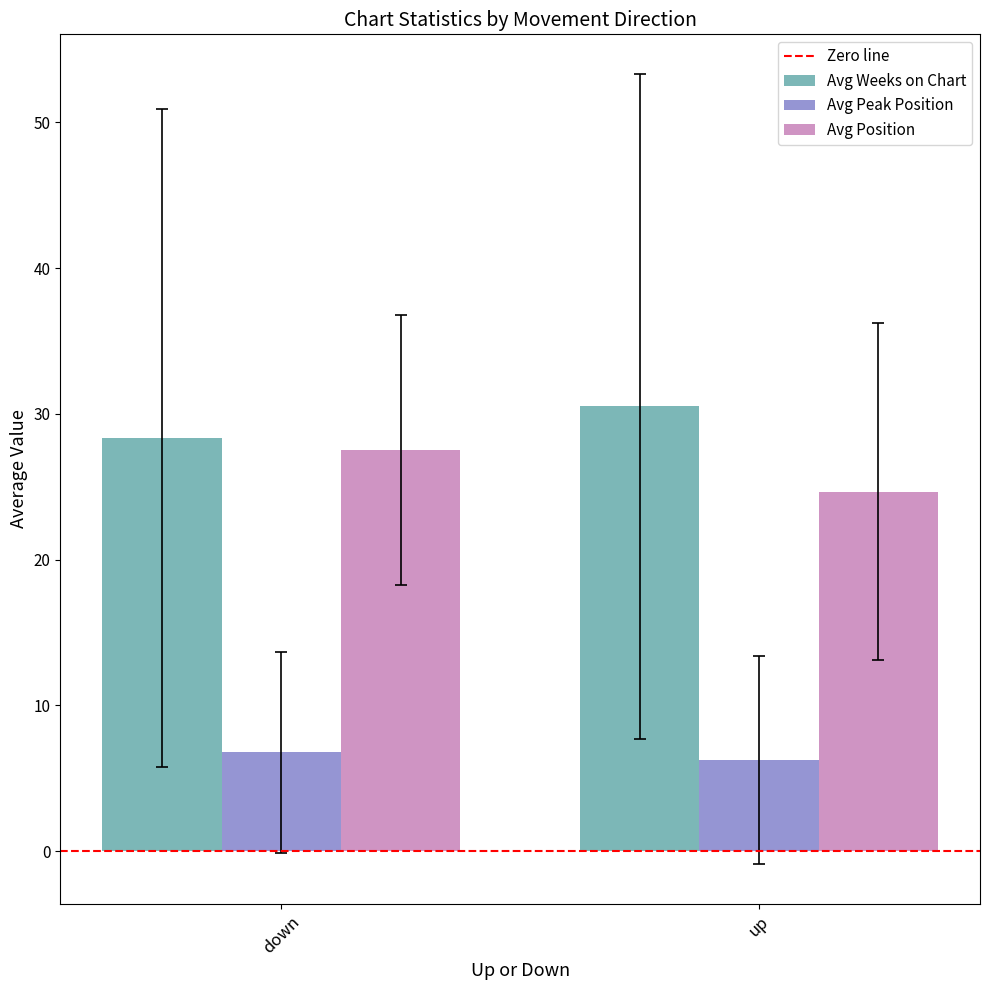

List the labels in order of Avg Weeks on Chart value, largest first.

up, down